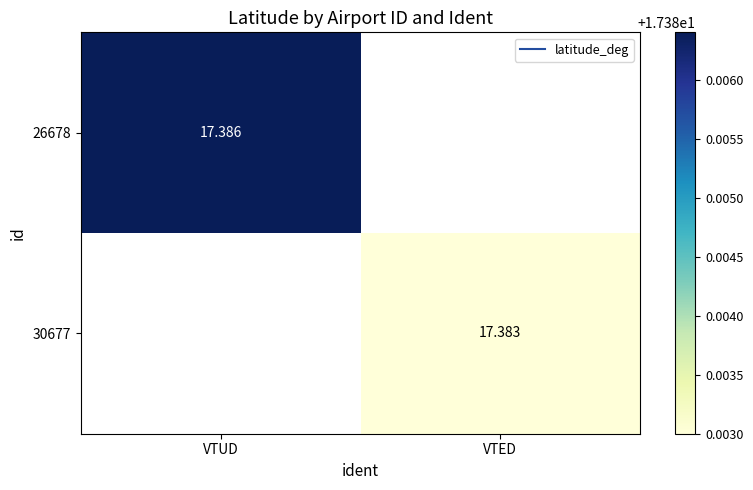

True or false: 30677 has a value of 17.4 at VTED.

True